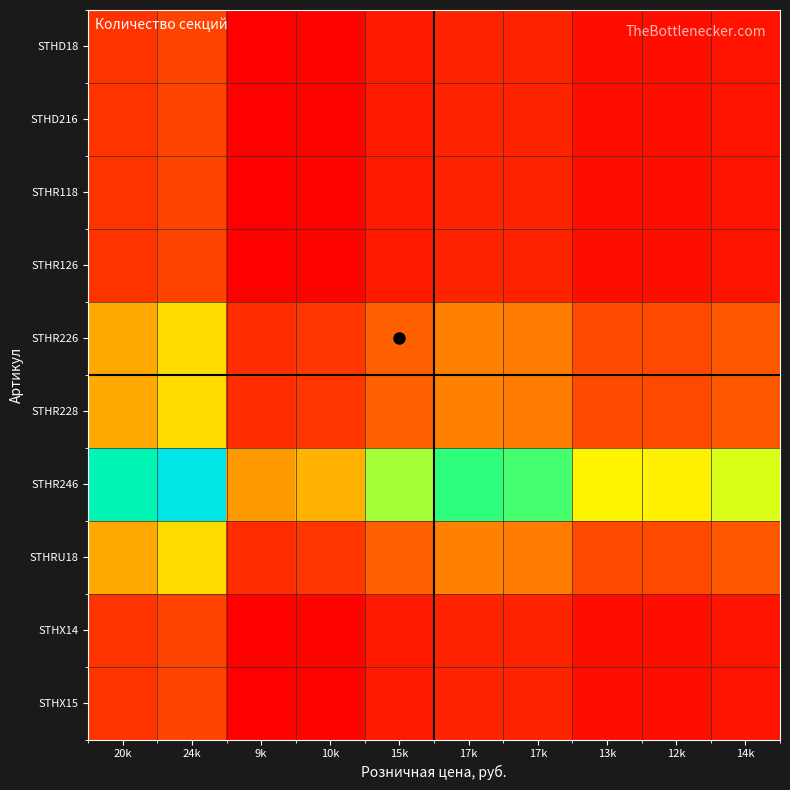

Reading left to right, transcribe all the data shown in this chart.

STHD18: 20k=0.9	24k=1.0	9k=0.4	10k=0.4	15k=0.6	17k=0.7	17k=0.7	13k=0.5	12k=0.5	14k=0.6
STHD216: 20k=0.9	24k=1.0	9k=0.4	10k=0.4	15k=0.6	17k=0.7	17k=0.7	13k=0.5	12k=0.5	14k=0.6
STHR118: 20k=0.9	24k=1.0	9k=0.4	10k=0.4	15k=0.6	17k=0.7	17k=0.7	13k=0.5	12k=0.5	14k=0.6
STHR126: 20k=0.9	24k=1.0	9k=0.4	10k=0.4	15k=0.6	17k=0.7	17k=0.7	13k=0.5	12k=0.5	14k=0.6
STHR226: 20k=1.7	24k=2.0	9k=0.8	10k=0.9	15k=1.3	17k=1.5	17k=1.4	13k=1.1	12k=1.1	14k=1.2
STHR228: 20k=1.7	24k=2.0	9k=0.8	10k=0.9	15k=1.3	17k=1.5	17k=1.4	13k=1.1	12k=1.1	14k=1.2
STHR246: 20k=3.4	24k=4.0	9k=1.6	10k=1.8	15k=2.5	17k=2.9	17k=2.9	13k=2.1	12k=2.1	14k=2.3
STHRU18: 20k=1.7	24k=2.0	9k=0.8	10k=0.9	15k=1.3	17k=1.5	17k=1.4	13k=1.1	12k=1.1	14k=1.2
STHX14: 20k=0.9	24k=1.0	9k=0.4	10k=0.4	15k=0.6	17k=0.7	17k=0.7	13k=0.5	12k=0.5	14k=0.6
STHX15: 20k=0.9	24k=1.0	9k=0.4	10k=0.4	15k=0.6	17k=0.7	17k=0.7	13k=0.5	12k=0.5	14k=0.6